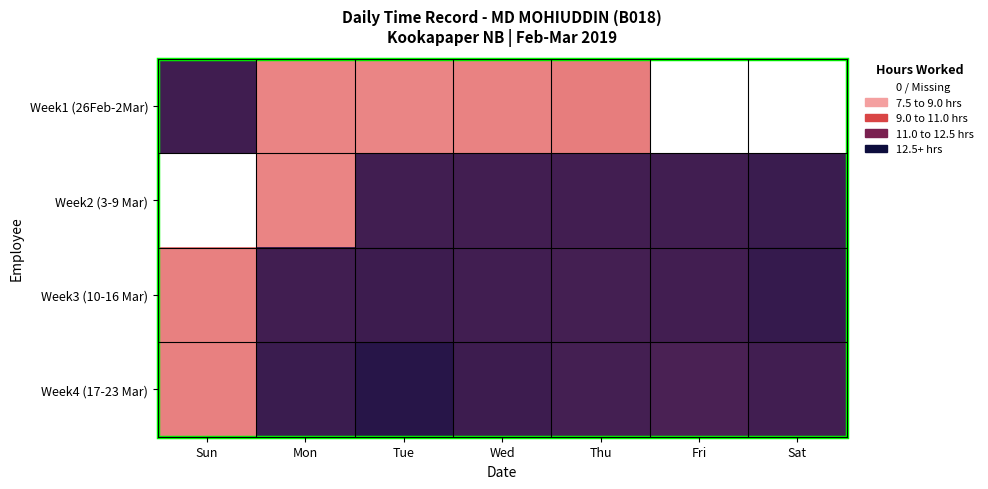

At how many categories does at least one series exceed 9?

7